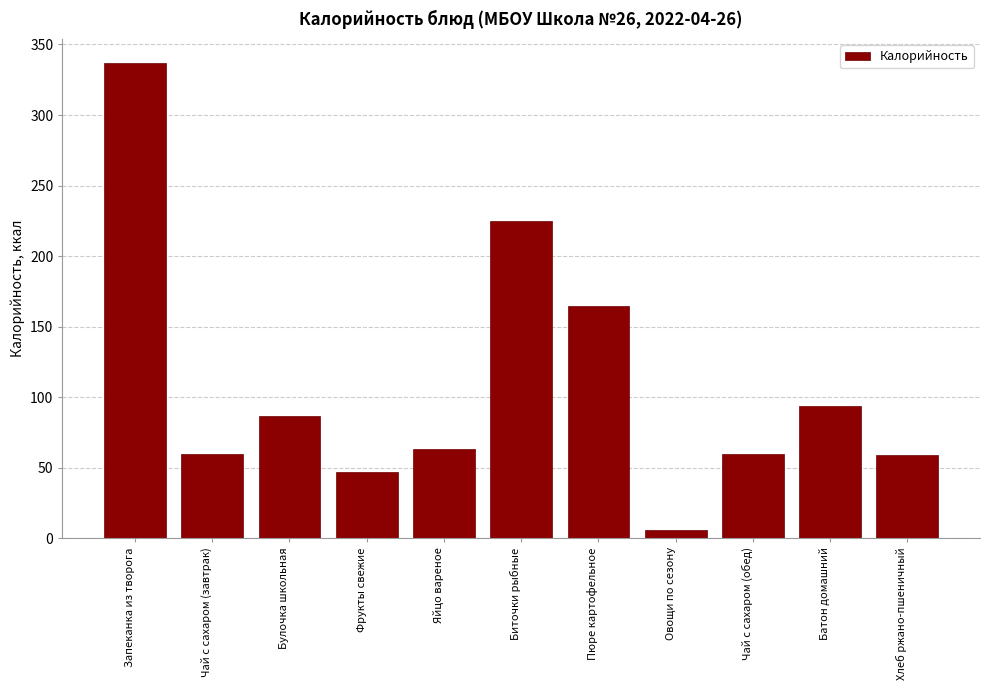

What is the sum of all values?

1202.2